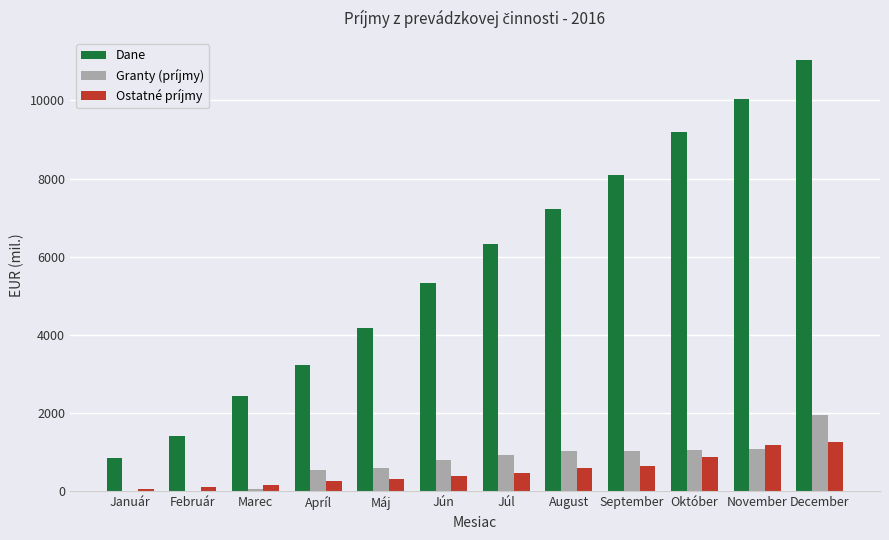

What is the sum of the Granty (príjmy) values at December and Október?

3013.3